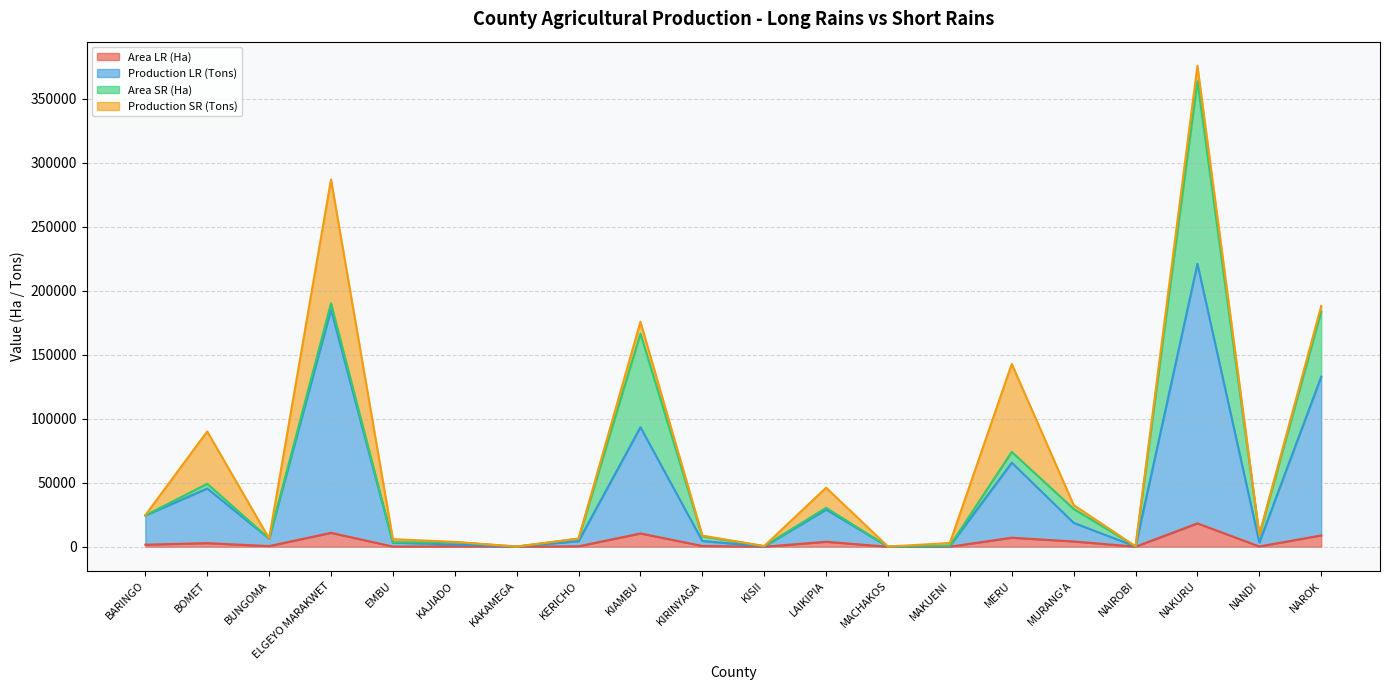

What are all the series names shown in the legend?

Area LR (Ha), Production LR (Tons), Area SR (Ha), Production SR (Tons)